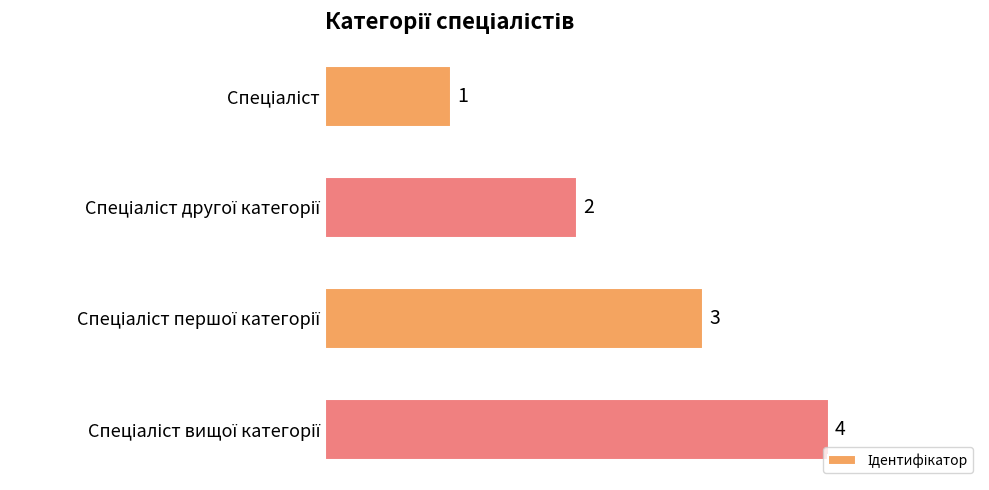

What is the value of the 4th bar from the top?

4